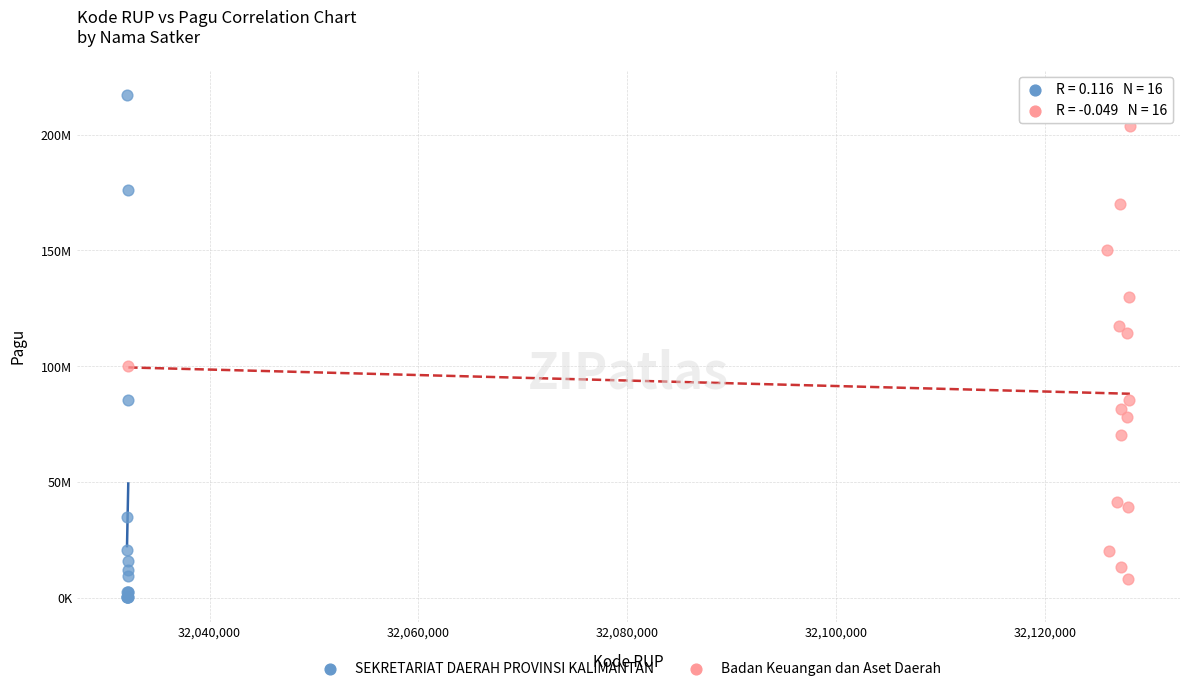

Which series has the widest spread of Y values?

SEKRETARIAT DAERAH PROVINSI KALIMANTAN